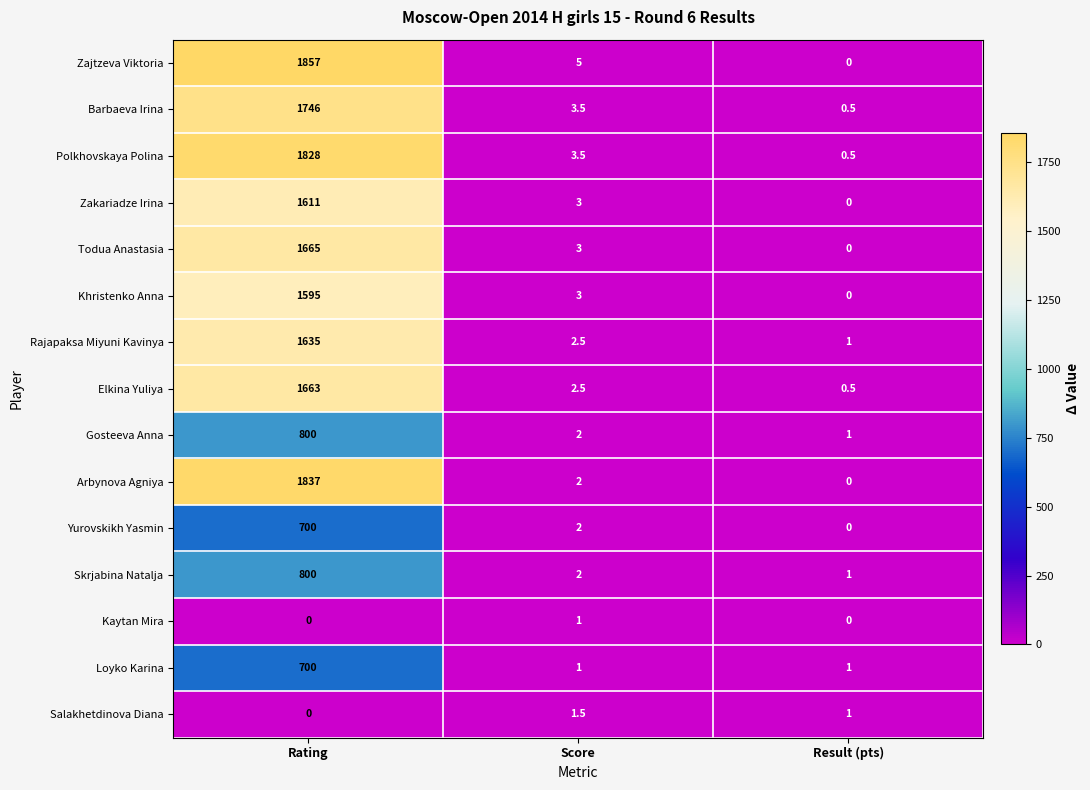

Which series changed the most between Rating and Result (pts)?

Zajtzeva Viktoria